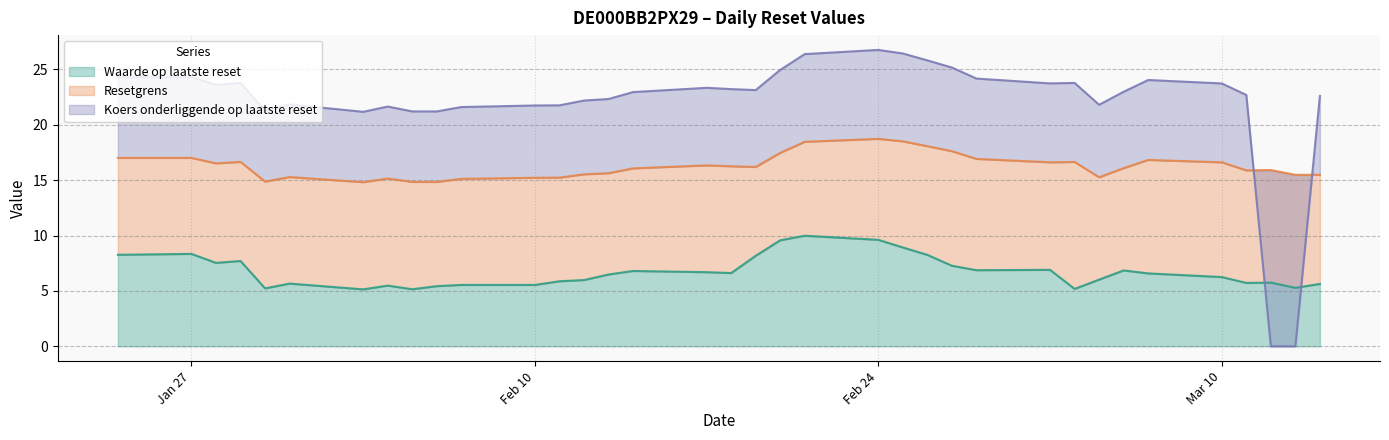

What is the lowest value of the Waarde op laatste reset series?

5.1